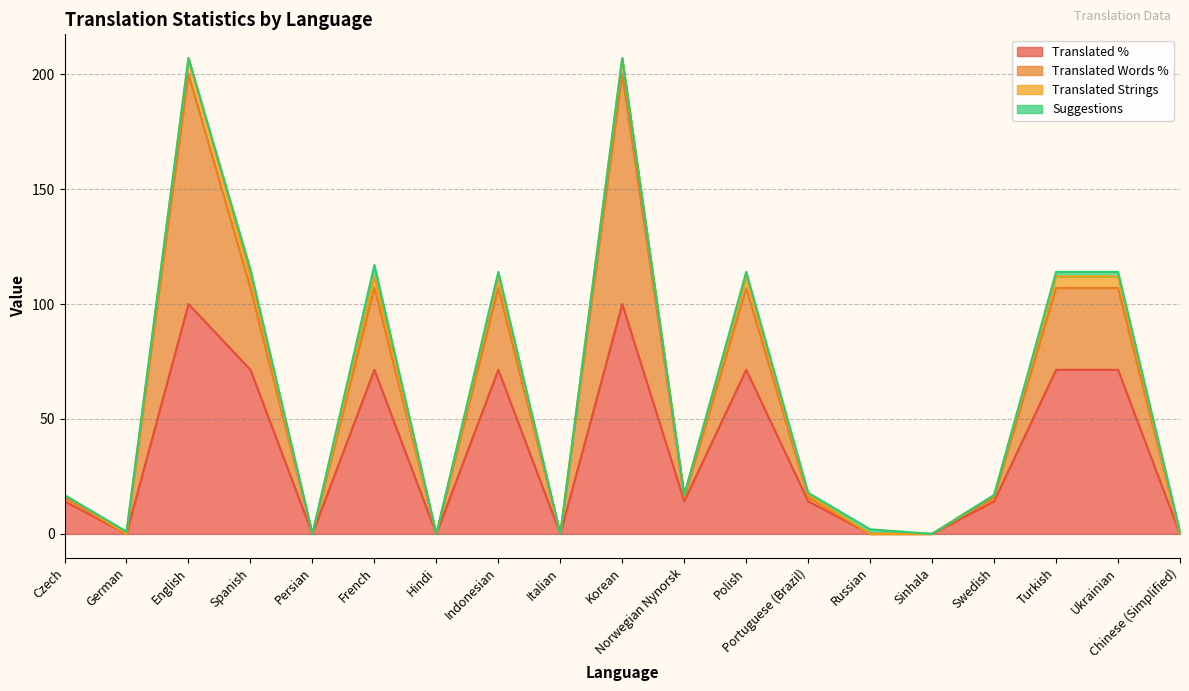

What is the approximate value of Translated % at English?

100.0